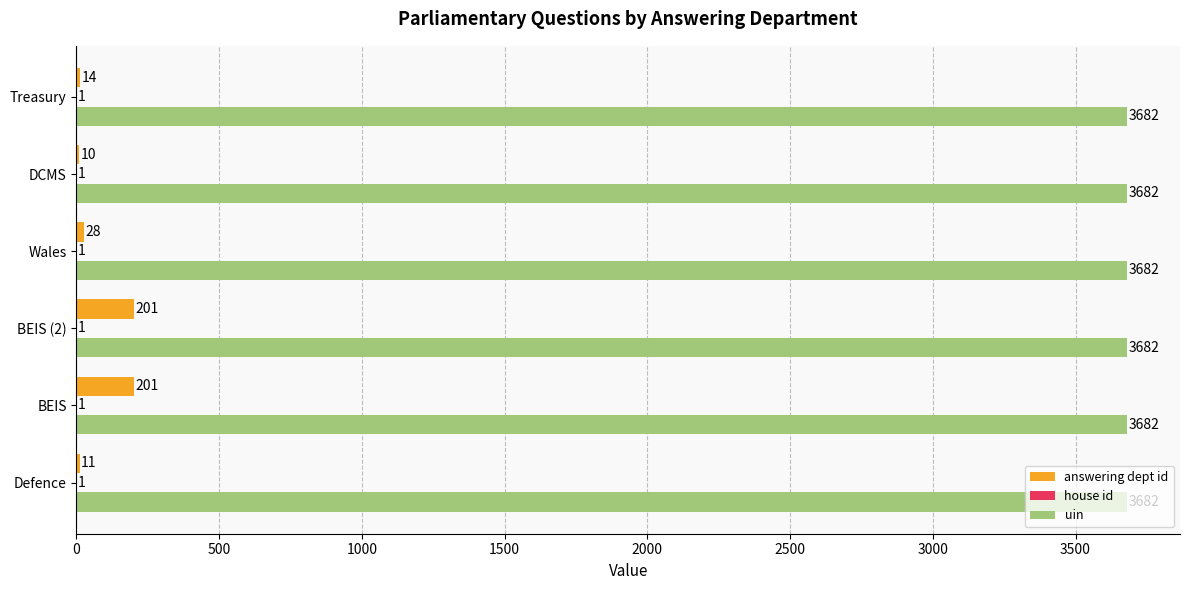

What is the greatest value displayed?

3682